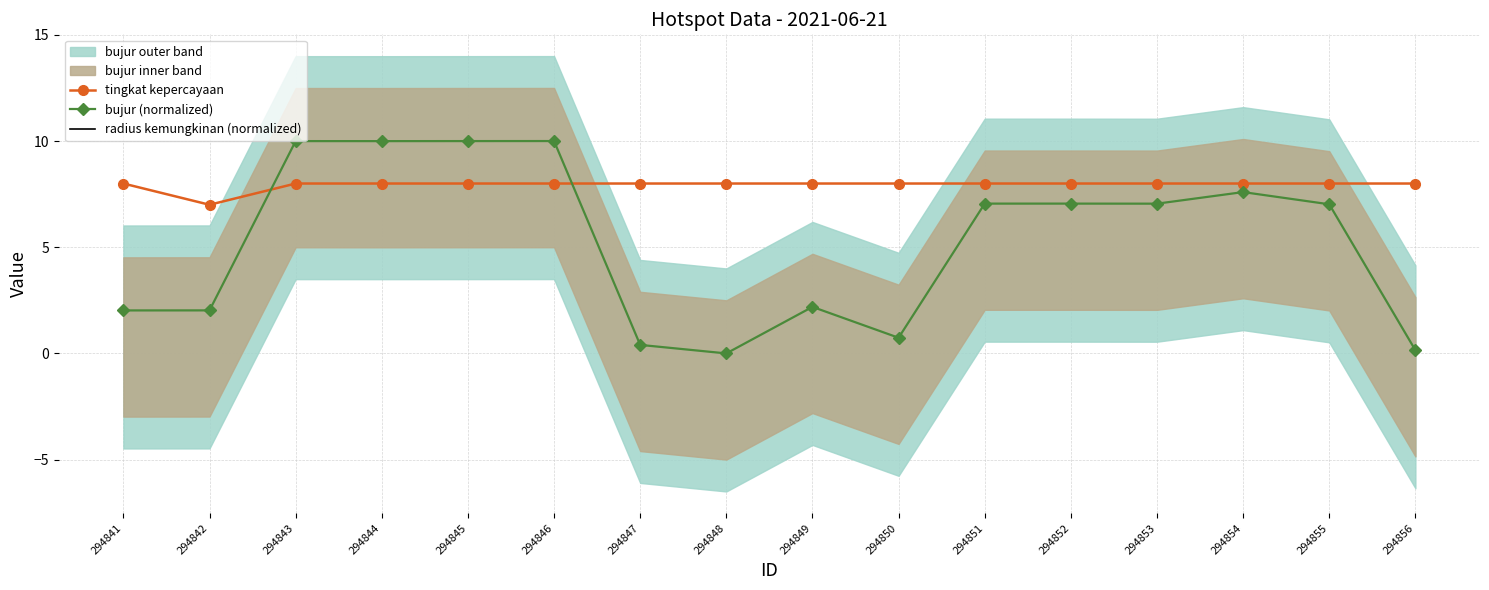

At which label does radius kemungkinan (normalized) reach its minimum?

294841